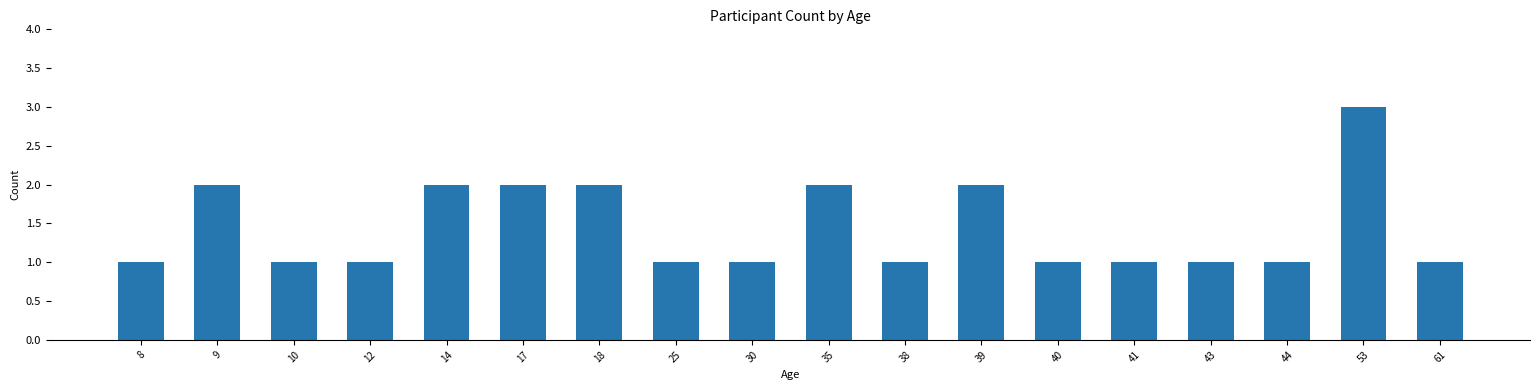

Which label corresponds to the largest value in the chart?

53